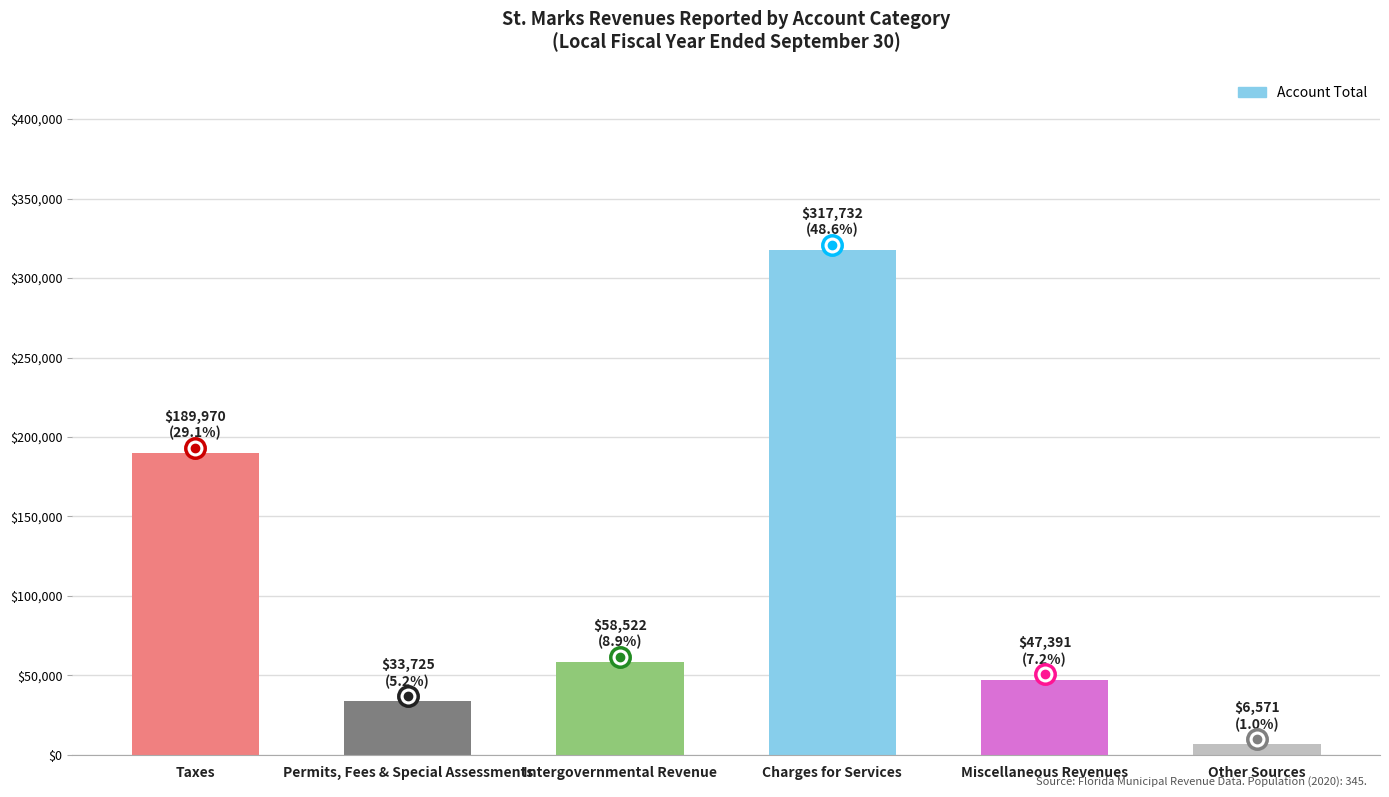

List the labels in order of value, smallest first.

Other Sources, Permits, Fees & Special Assessments, Miscellaneous Revenues, Intergovernmental Revenue, Taxes, Charges for Services